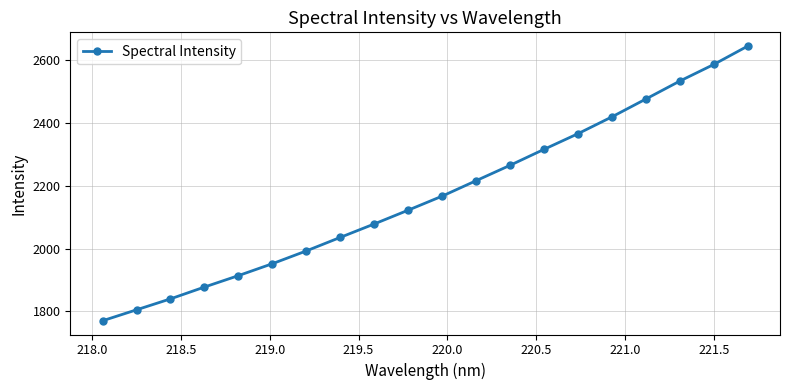

What is the greatest value displayed?

2645.8